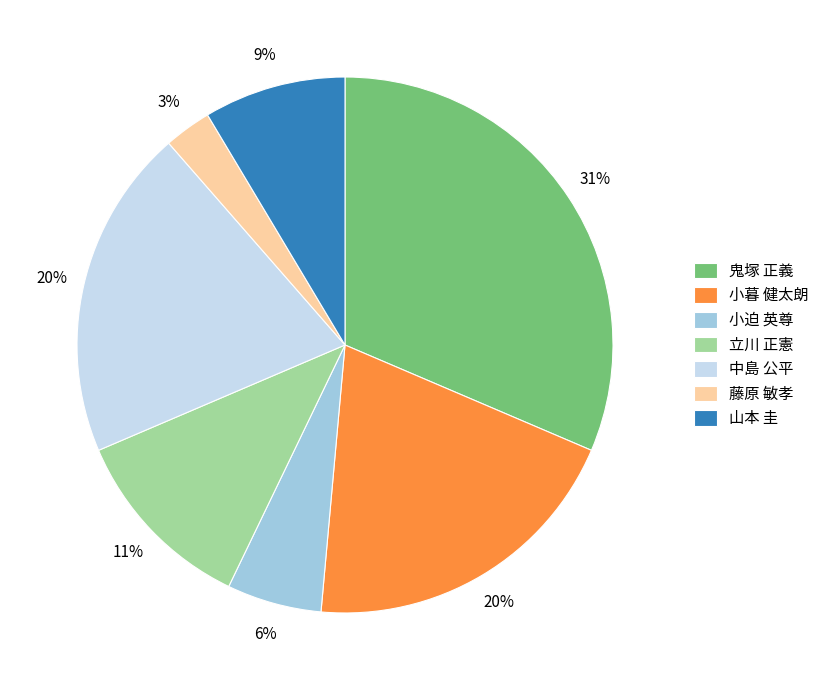

Does 鬼塚 正義 represent more than half of the total?

No